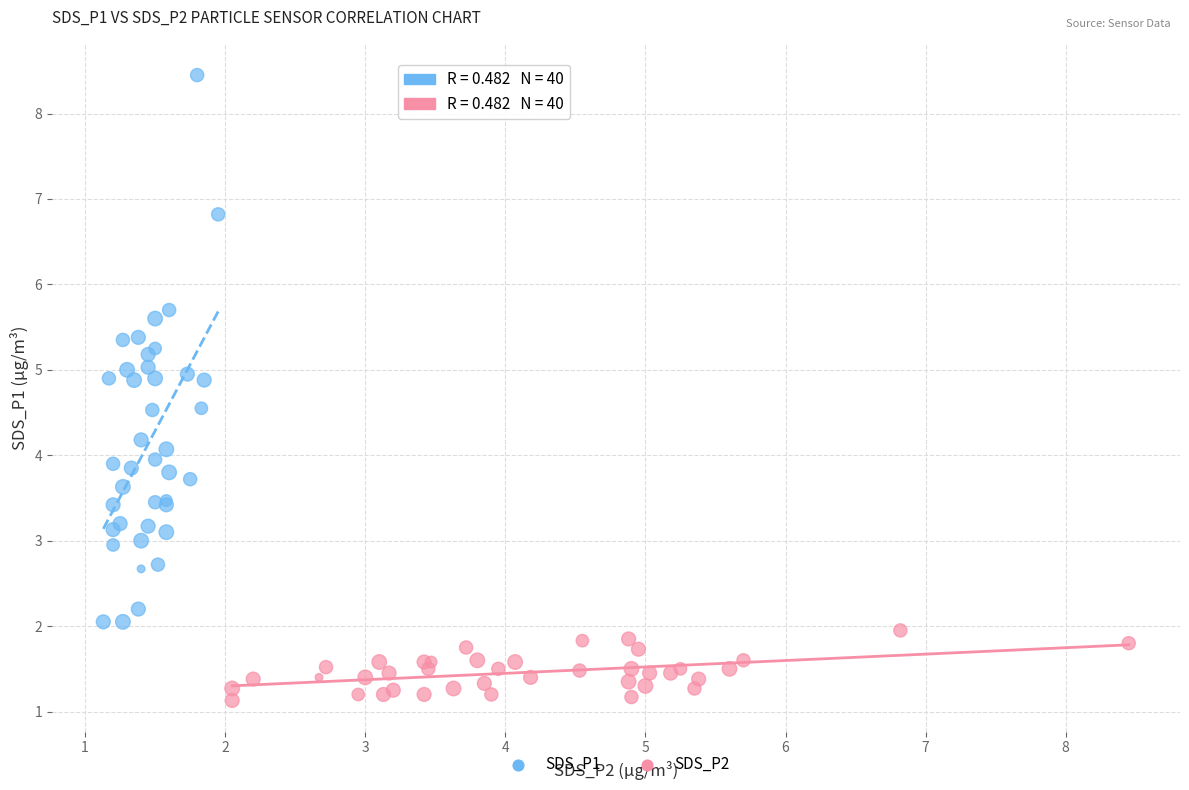

Which series contains the lowest Y value?

SDS_P2